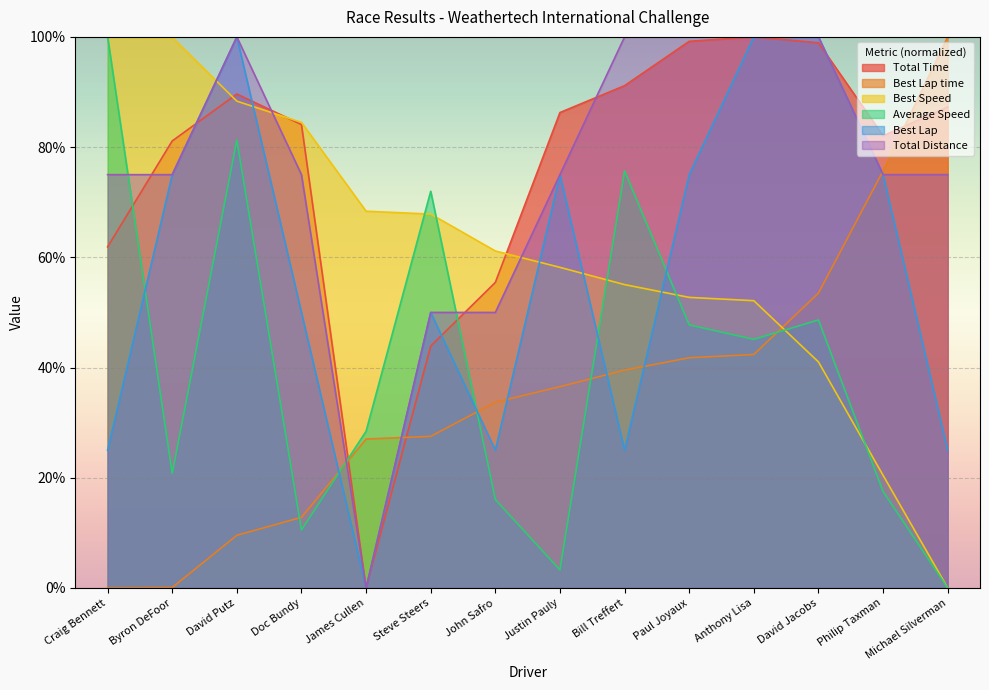

How many data points in Best Speed are less than 61?

7